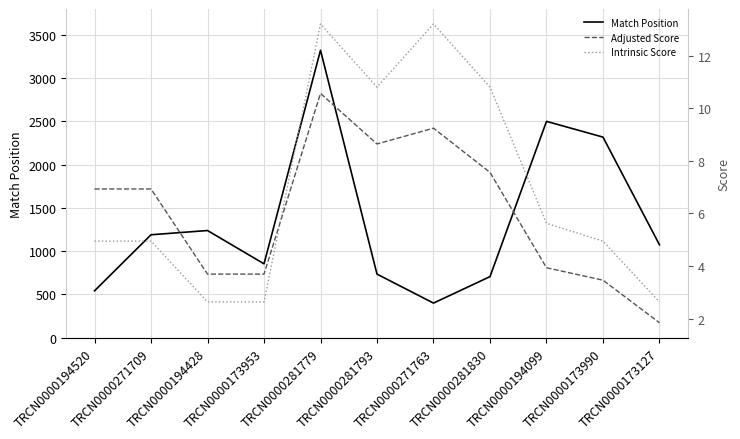

Which series has the largest range (max minus min)?

Match Position